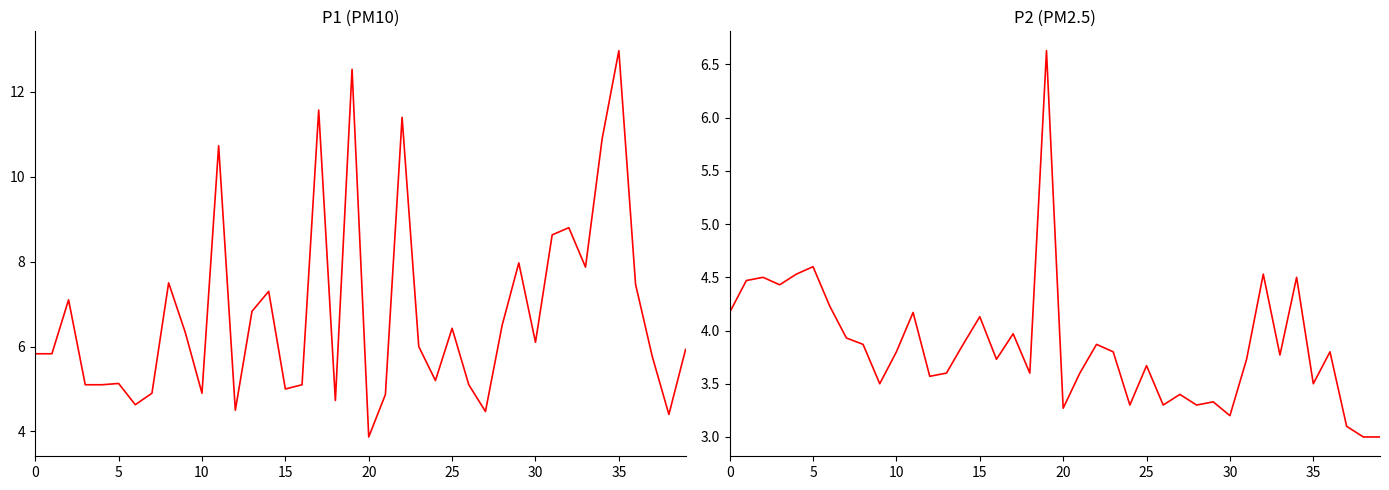

True or false: P2 and P1 intersect in this chart.

False